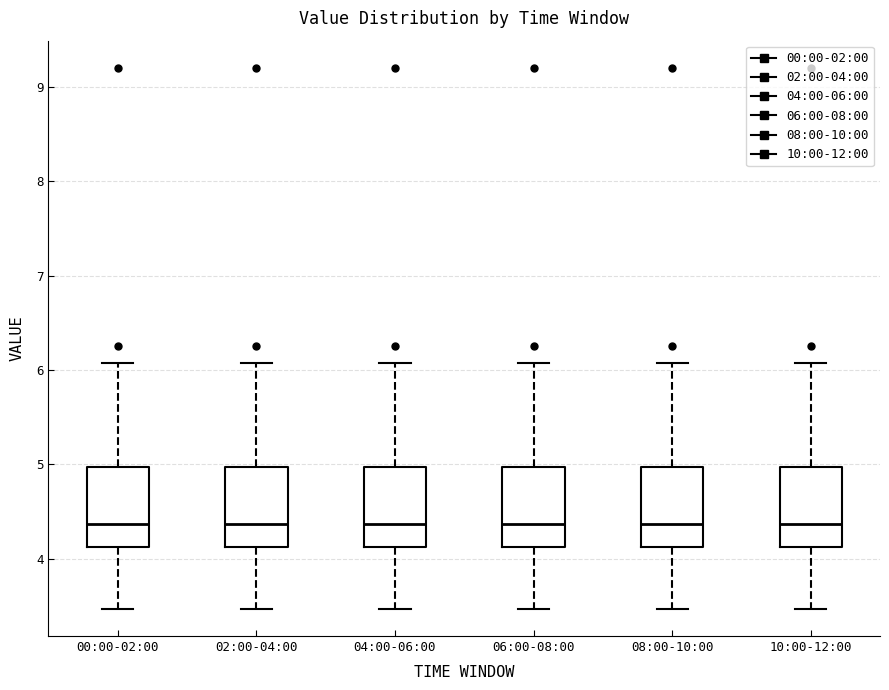

Reading left to right, read every box against the y-axis: the position of its median line, the range the box covers, and the ends of its whiskers. The values are not printed on the chart, so give them approximately, as read against the axis.

00:00-02:00: median 4.4, box 4.1 to 5.0, whiskers 3.5 to 6.1
02:00-04:00: median 4.4, box 4.1 to 5.0, whiskers 3.5 to 6.1
04:00-06:00: median 4.4, box 4.1 to 5.0, whiskers 3.5 to 6.1
06:00-08:00: median 4.4, box 4.1 to 5.0, whiskers 3.5 to 6.1
08:00-10:00: median 4.4, box 4.1 to 5.0, whiskers 3.5 to 6.1
10:00-12:00: median 4.4, box 4.1 to 5.0, whiskers 3.5 to 6.1